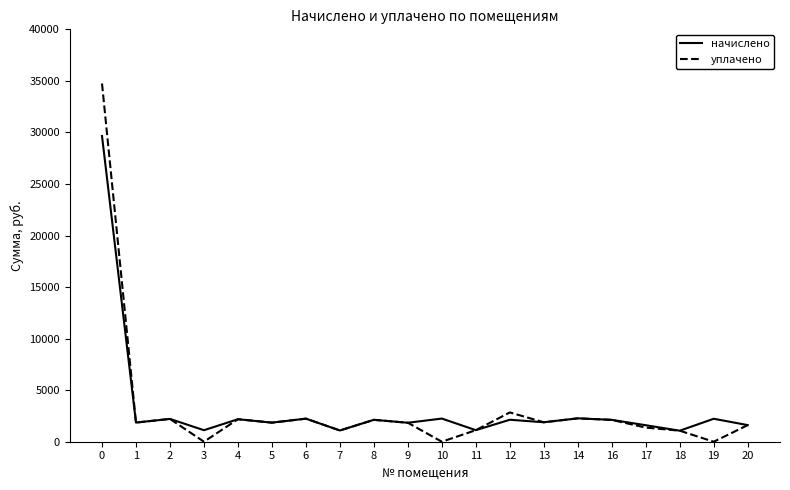

Rank the series by their maximum value, from lowest to highest.

начислено, уплачено